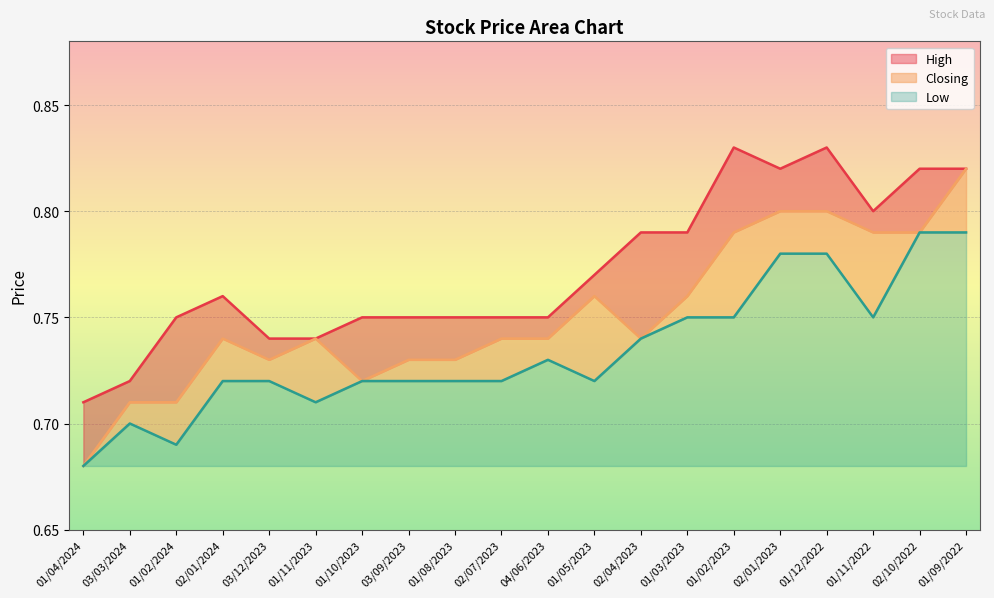

True or false: Closing and Low cross at least once.

False